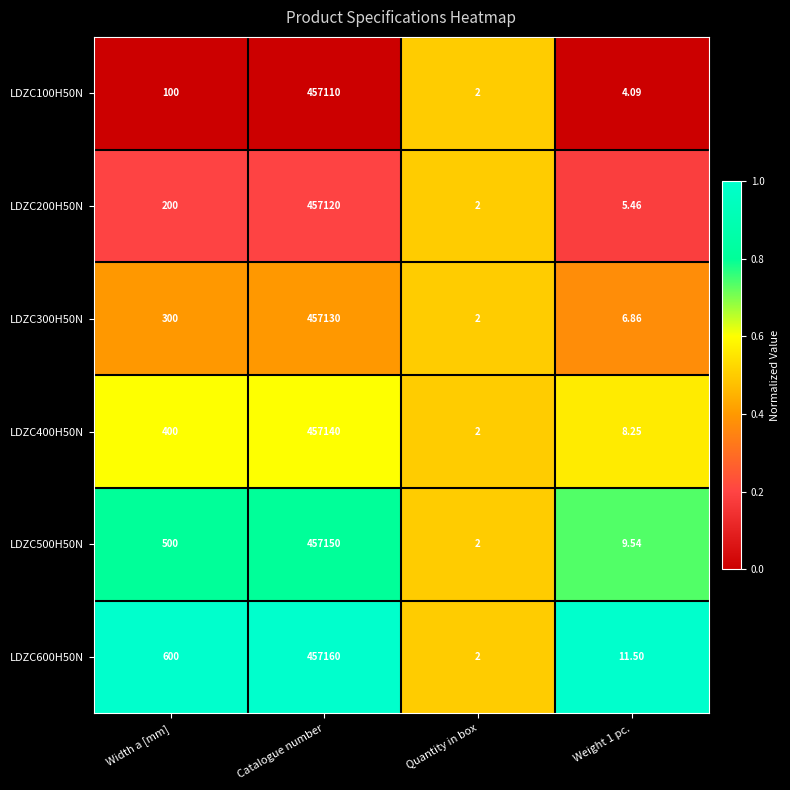

At which label does LDZC300H50N reach its minimum?

Quantity in box